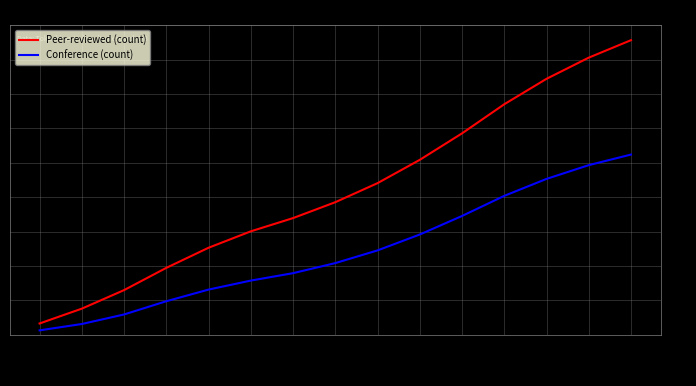

Which category has the lowest value in the Peer-reviewed (count) series?

2014-01